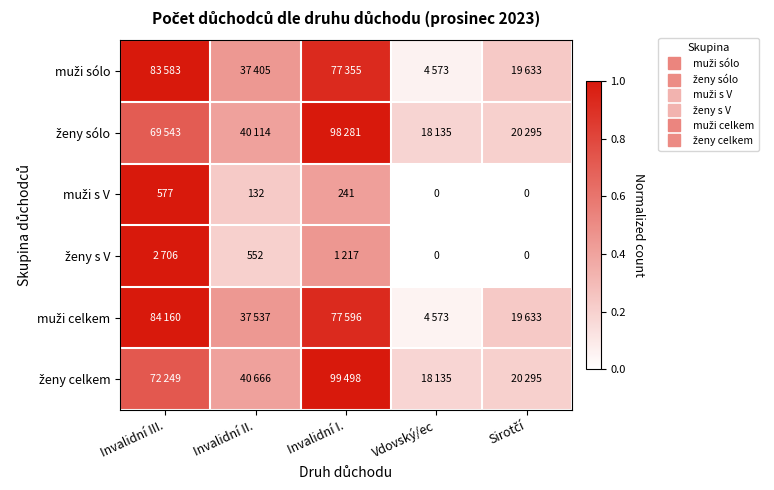

Rank the categories by ženy celkem value from highest to lowest.

Invalidní I., Invalidní III., Invalidní II., Sirotčí, Vdovský/ec